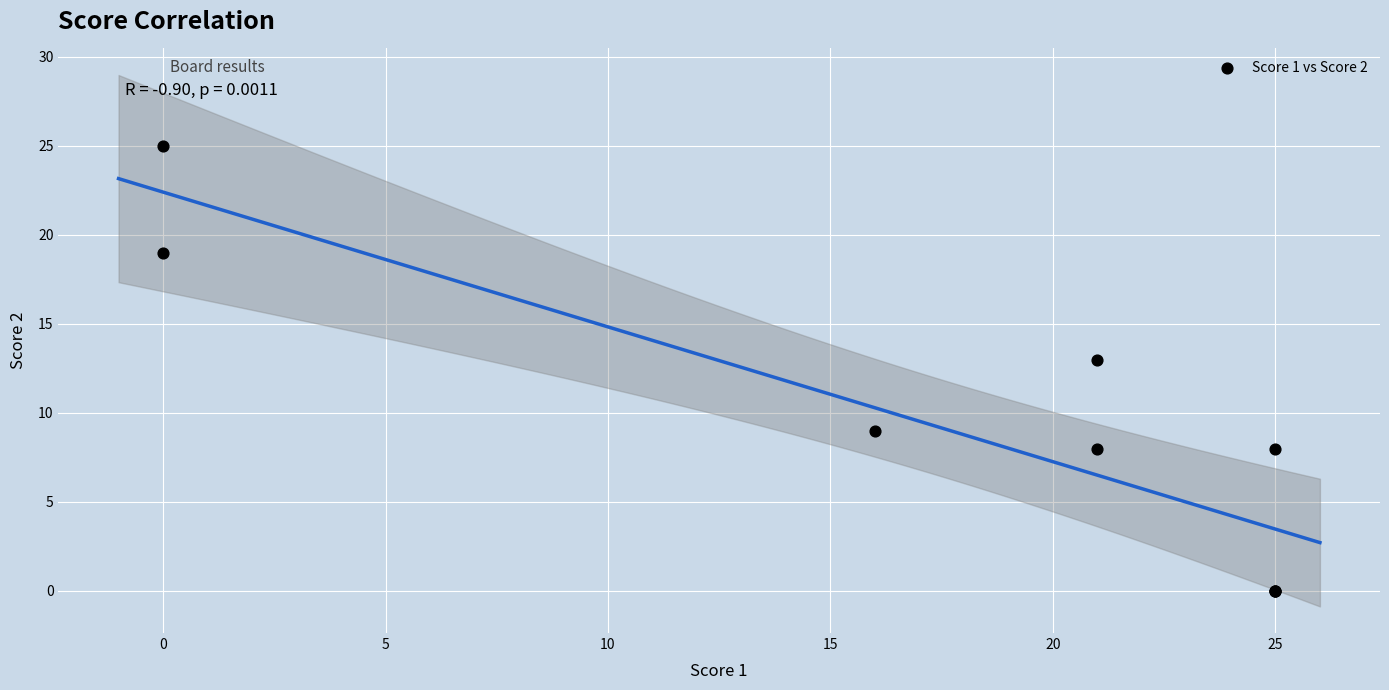

What Y value in the scatter plot is closest to 12?

13